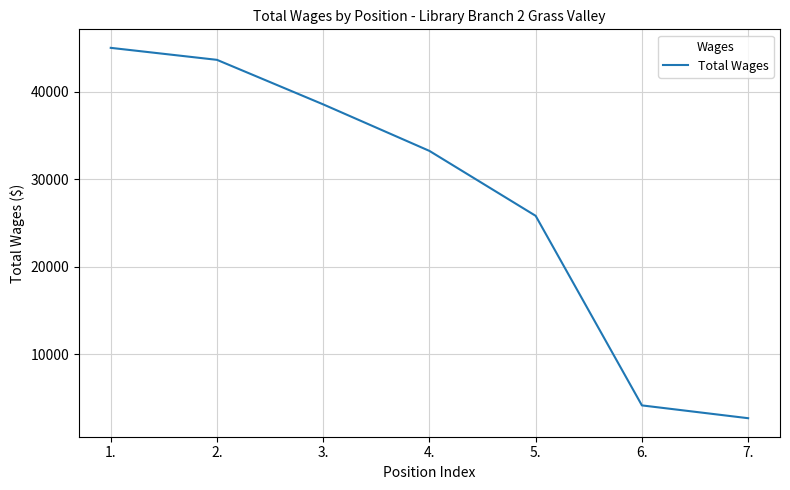

List the labels in order of value, largest first.

1., 2., 3., 4., 5., 6., 7.